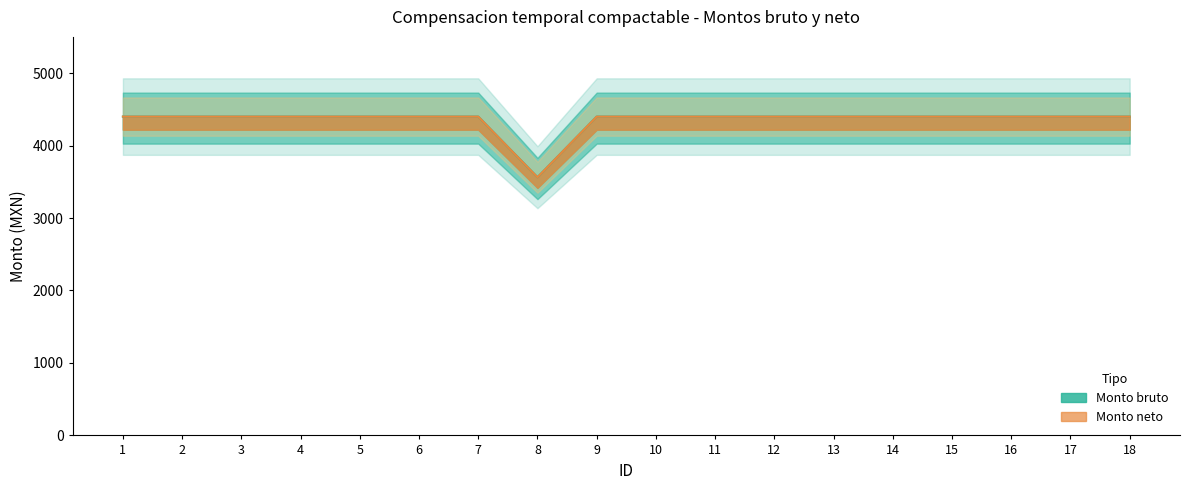

Where is Monto neto nearest to the value 3981?

8